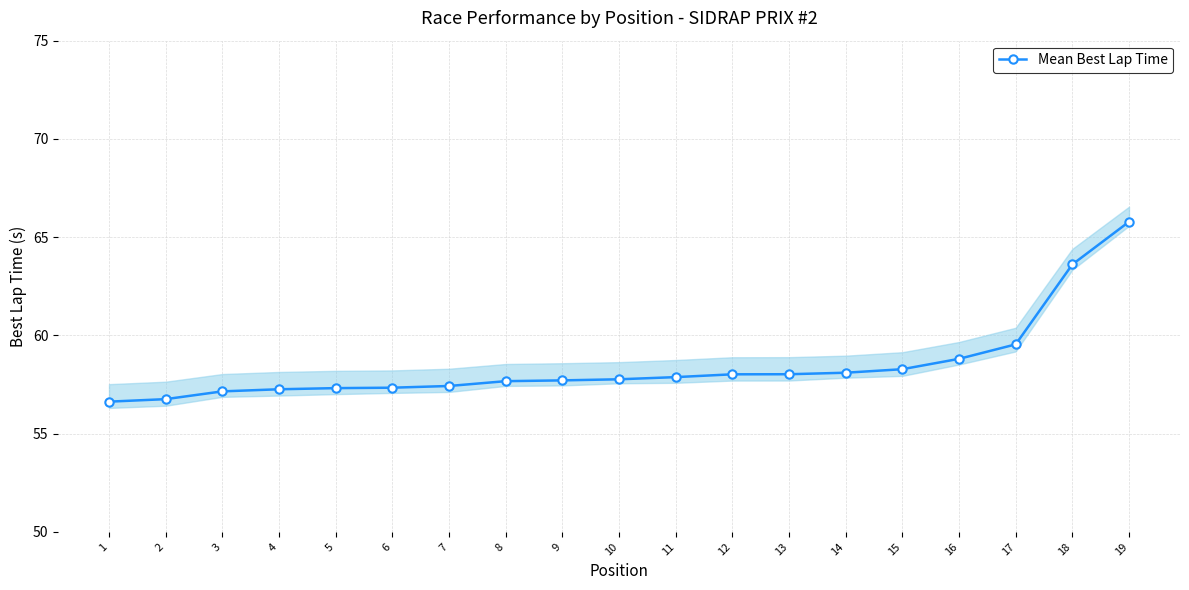

Between 8 and 6, which is larger?

8